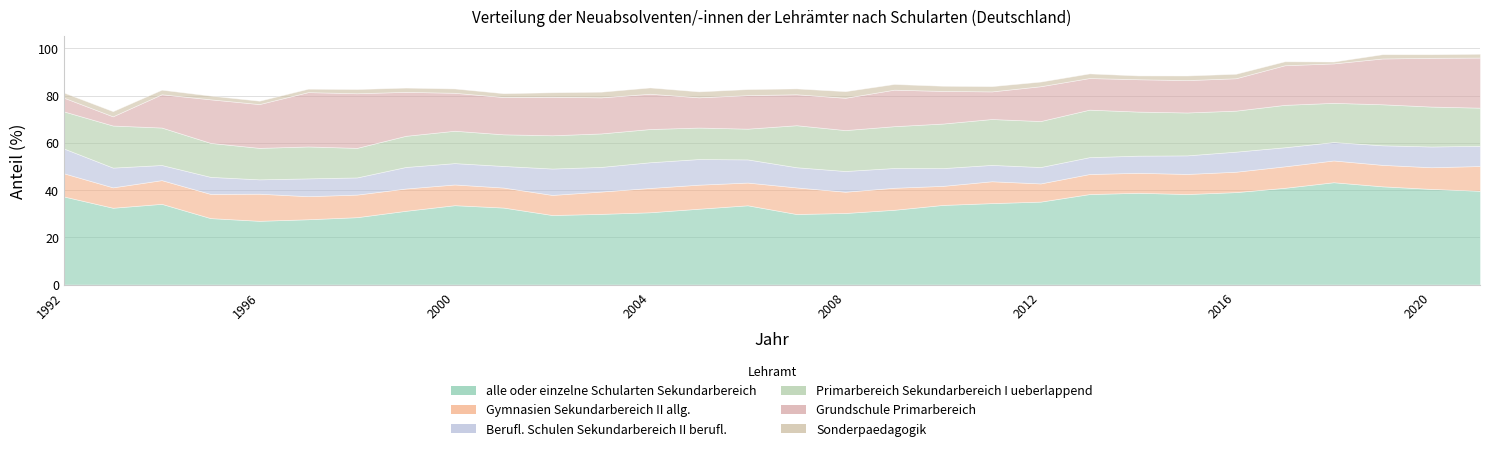

Rank the series by their maximum value, from lowest to highest.

Sonderpaedagogik, Berufl. Schulen Sekundarbereich II berufl., Gymnasien Sekundarbereich II allg., Primarbereich Sekundarbereich I ueberlappend, Grundschule Primarbereich, alle oder einzelne Schularten Sekundarbereich